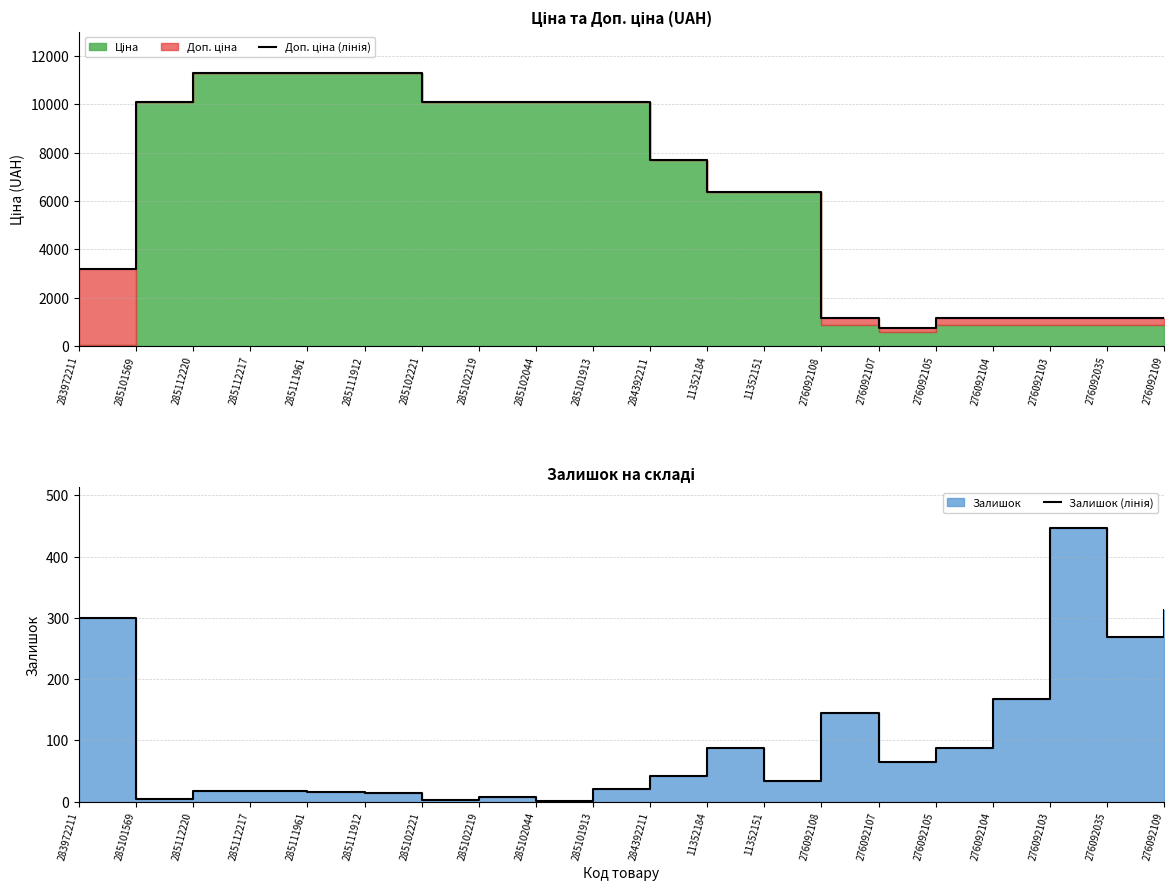

What is the maximum value for Залишок (лінія)?

446.0